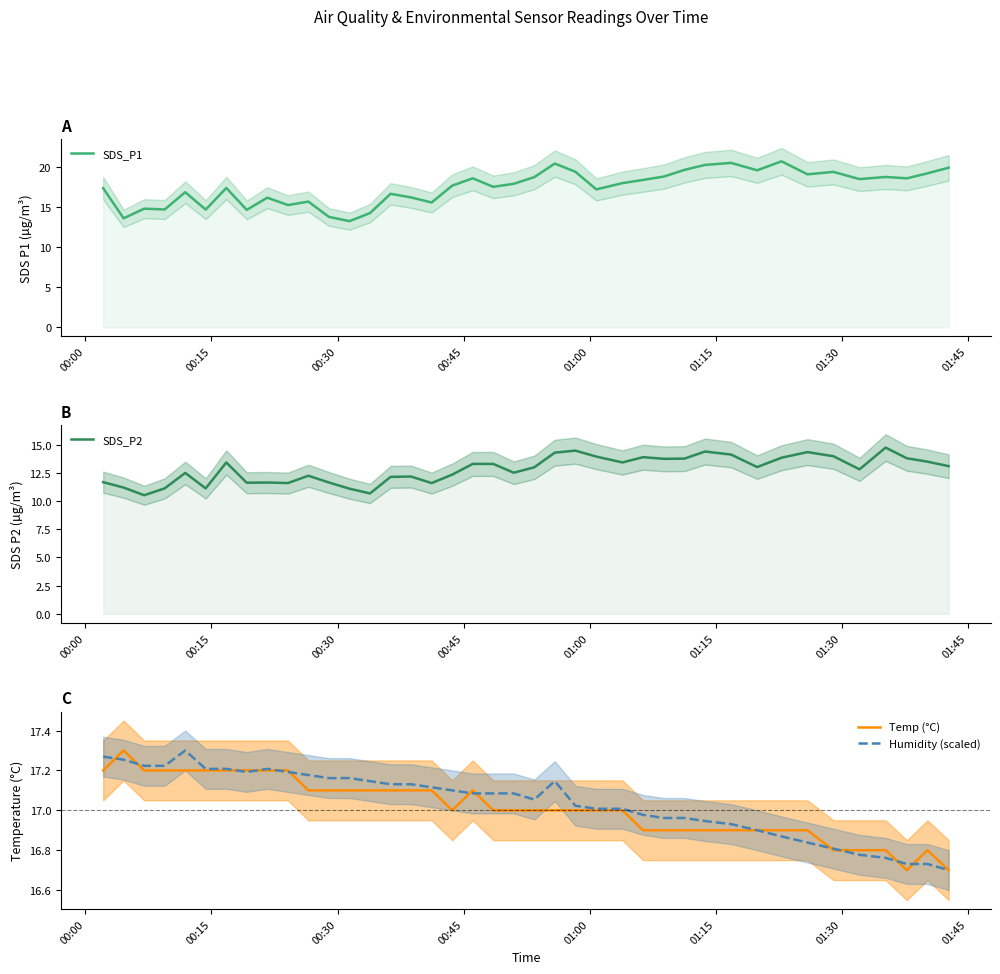

Where does the Humidity (scaled) series first go above 17?

00:00